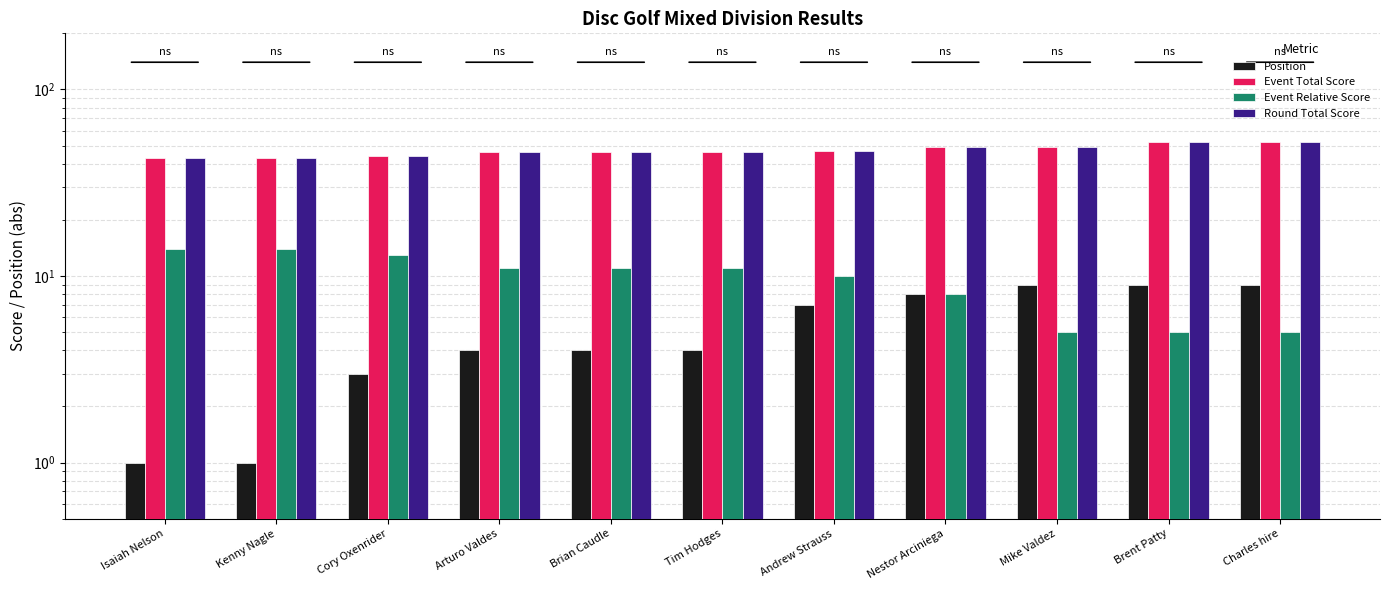

Where is Position nearest to the value 5?

Arturo Valdes